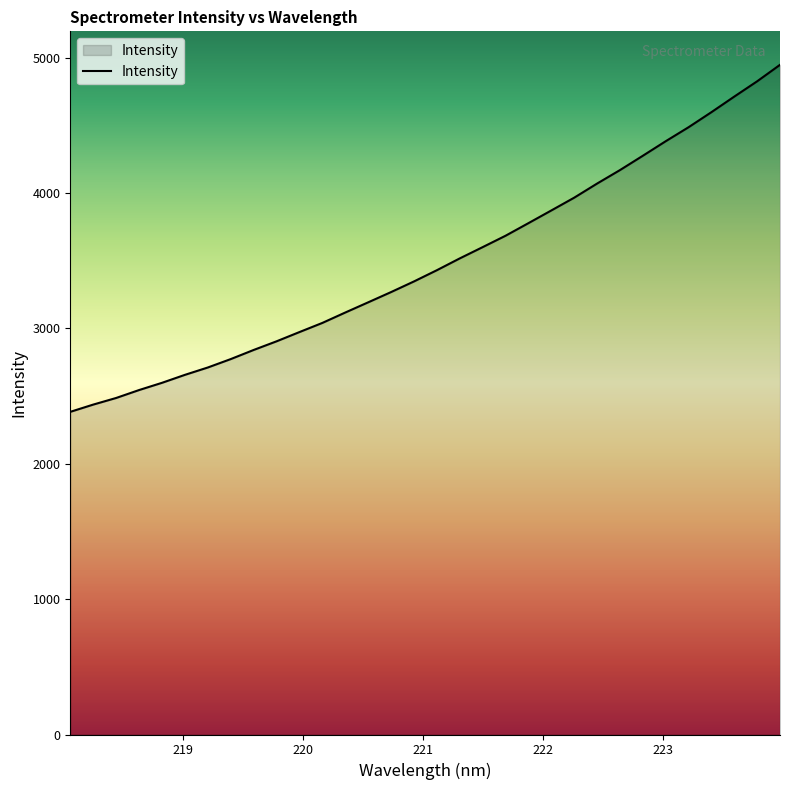

What is the maximum value shown in the chart?

4946.7